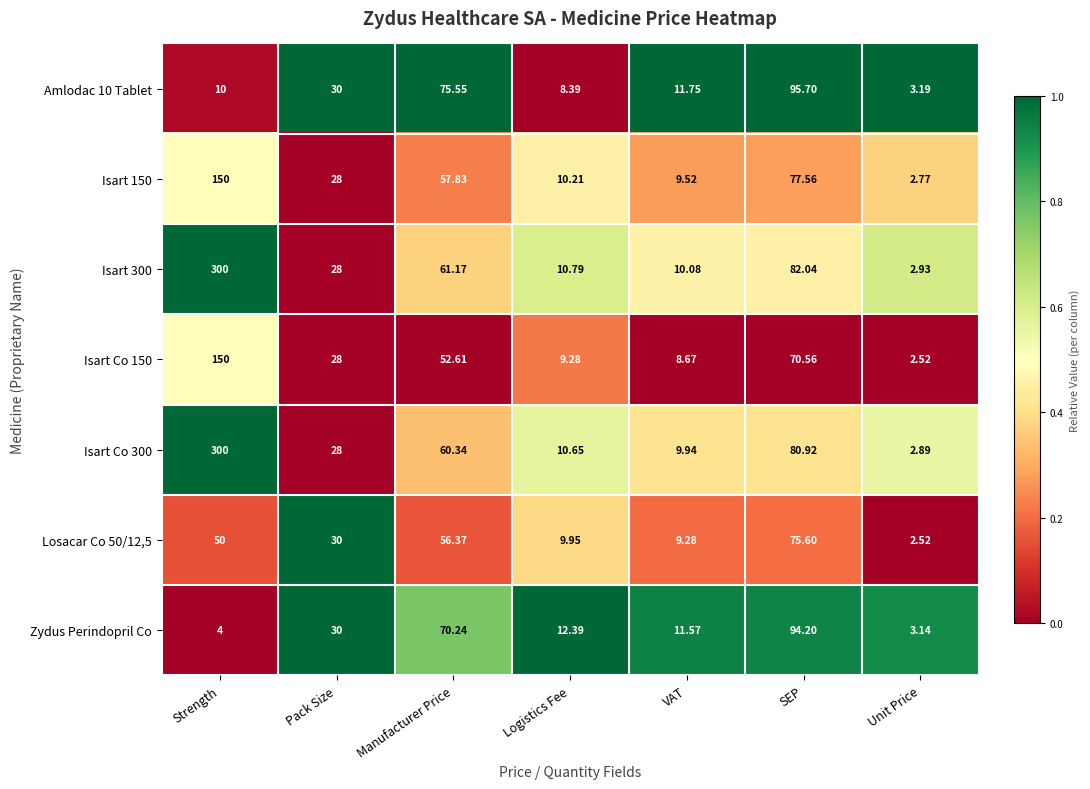

At which category does the chart reach its minimum across all series?

Unit Price